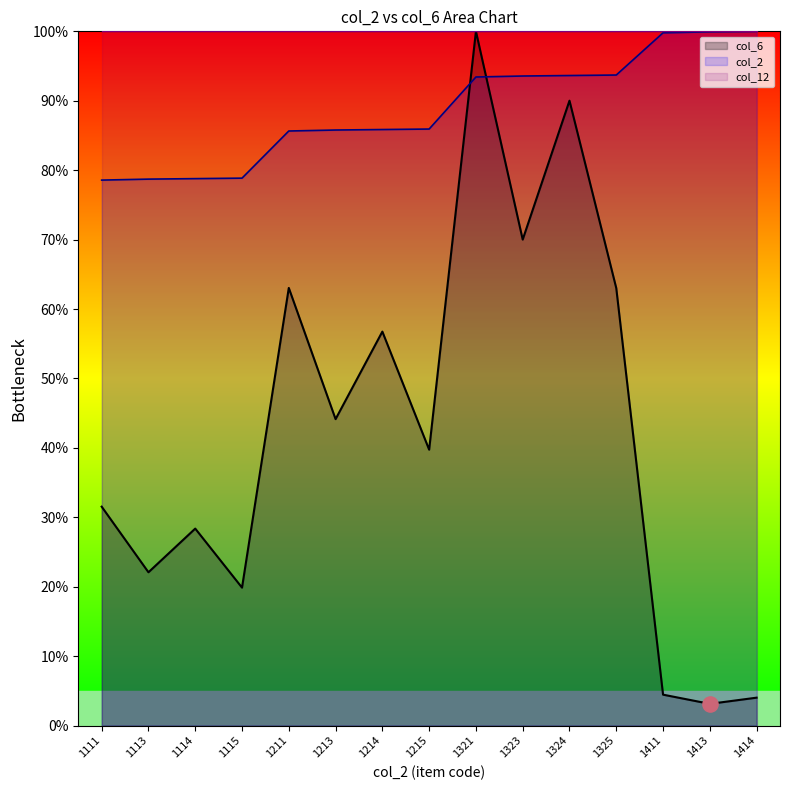

At how many categories does at least one series exceed 55?

15